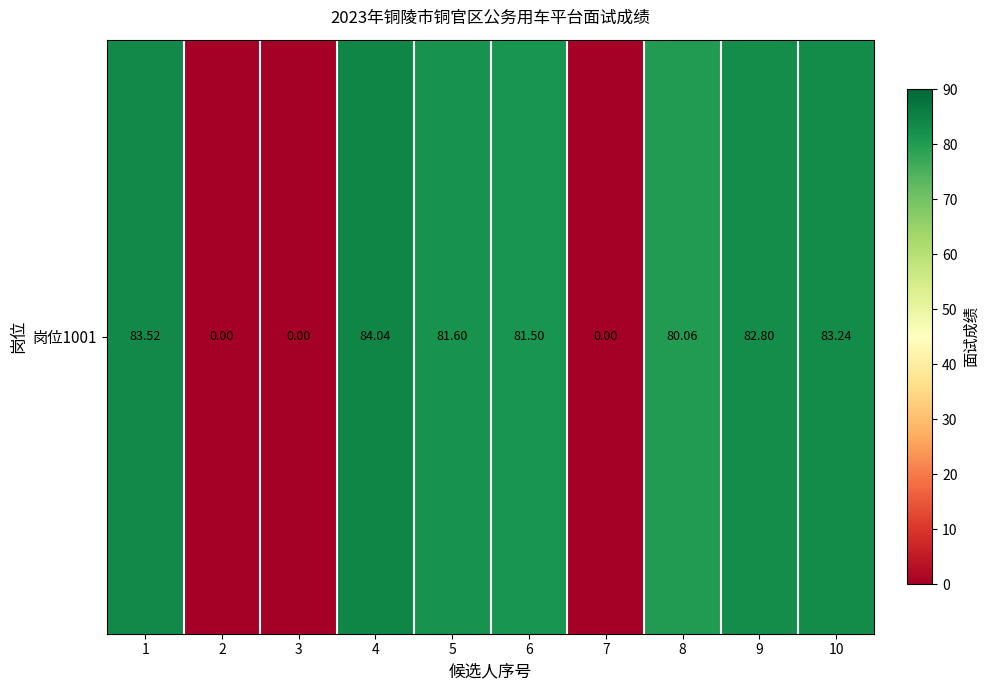

At which category does the chart reach its peak across all series?

4